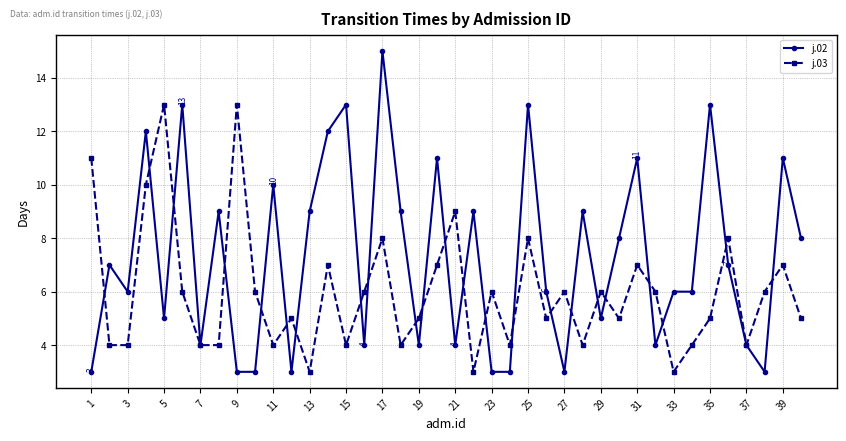

What is the value of the j.02 point at the 38th from the left?

3